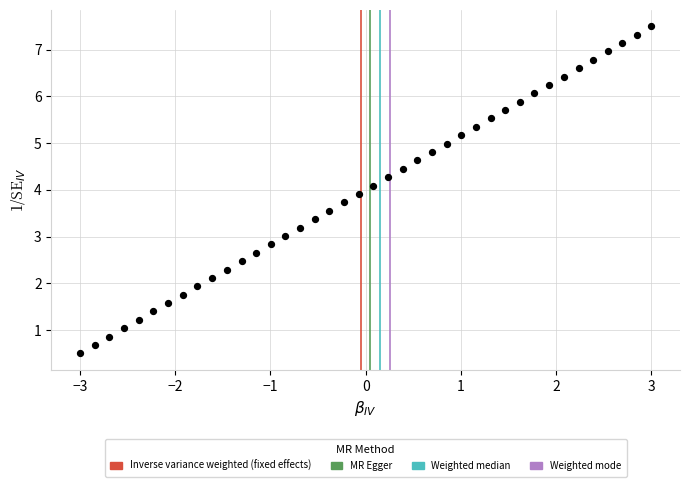

What is the range of Y values (max minus min)?

7.0